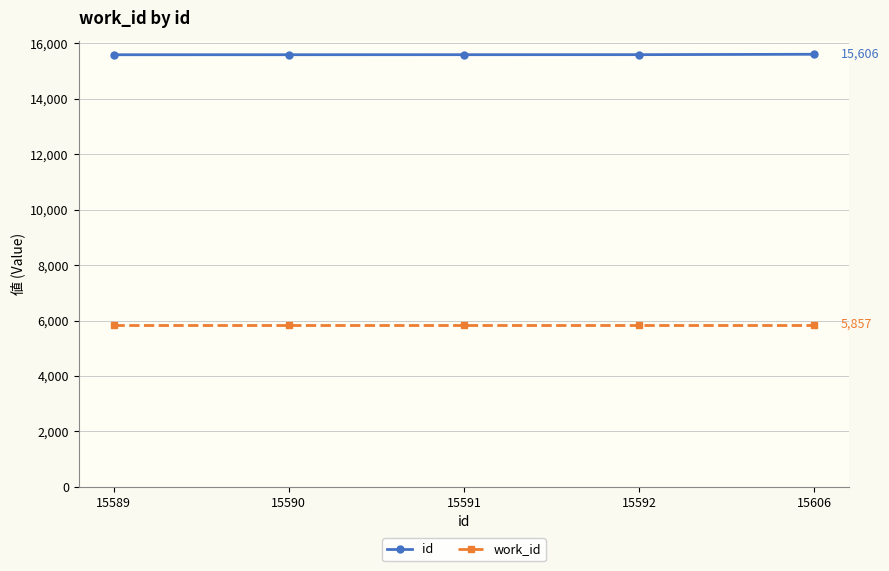

What are all the series names shown in the legend?

id, work_id